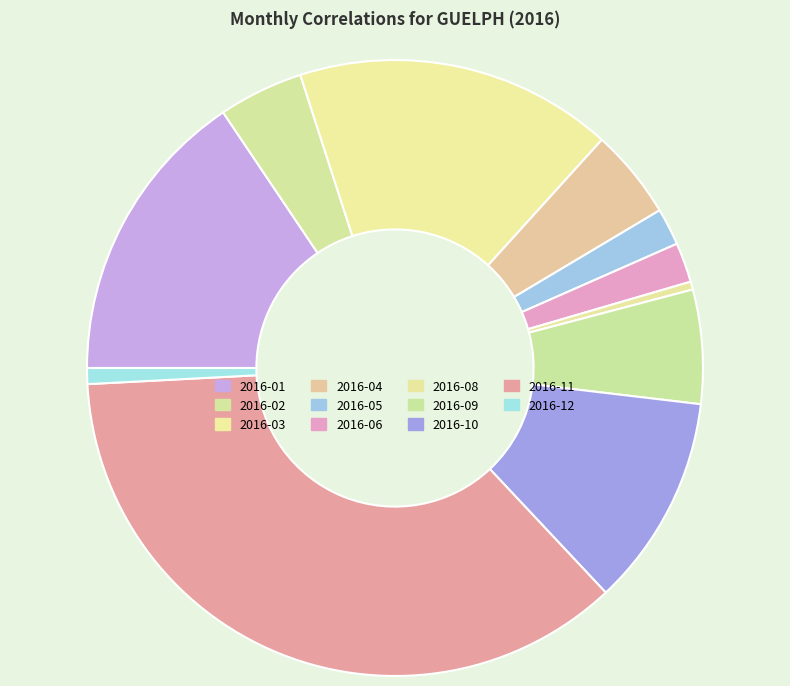

How many slices are in this pie chart?

11